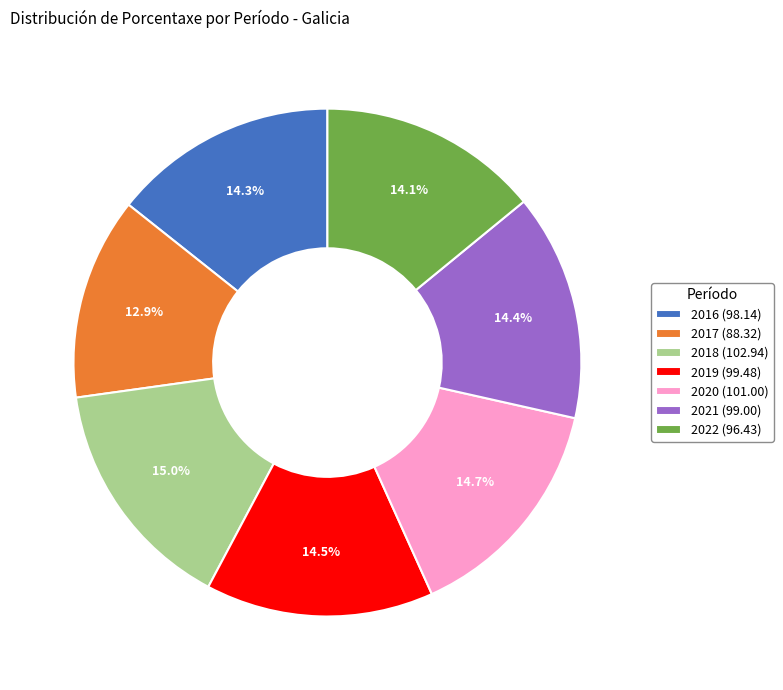

What is the ratio of the value at 2018 (102.94) to the value at 2022 (96.43)?

1.1